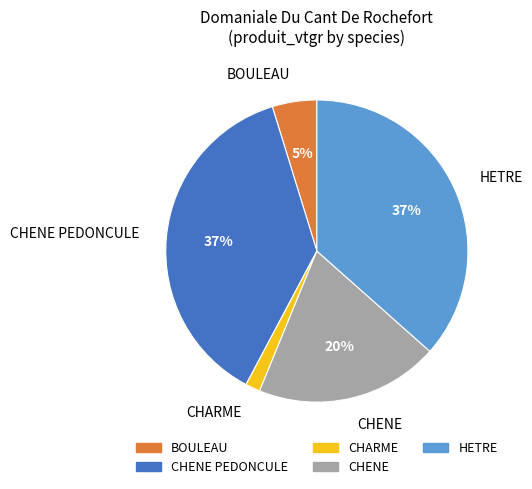

What percentage is the CHARME slice, to the nearest percent?

2%